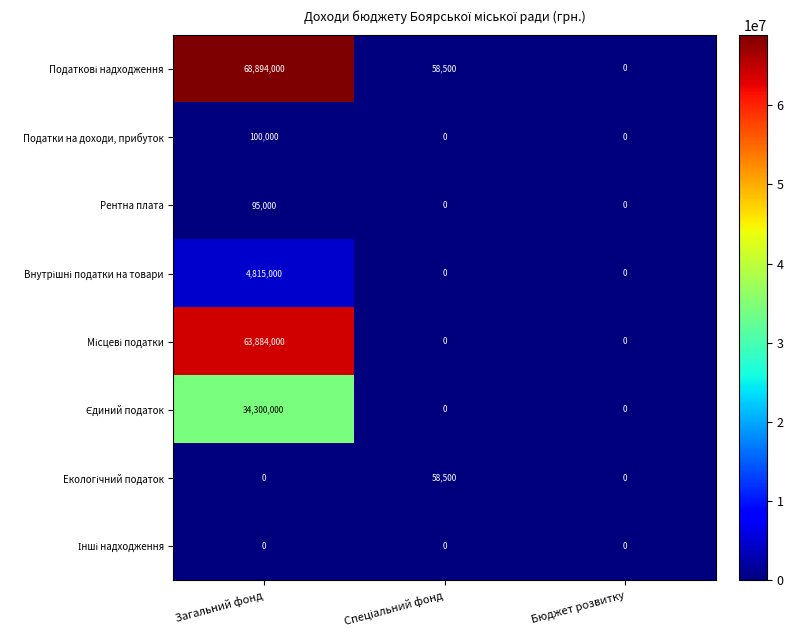

What is the total value across all series at Загальний фонд?

172088000